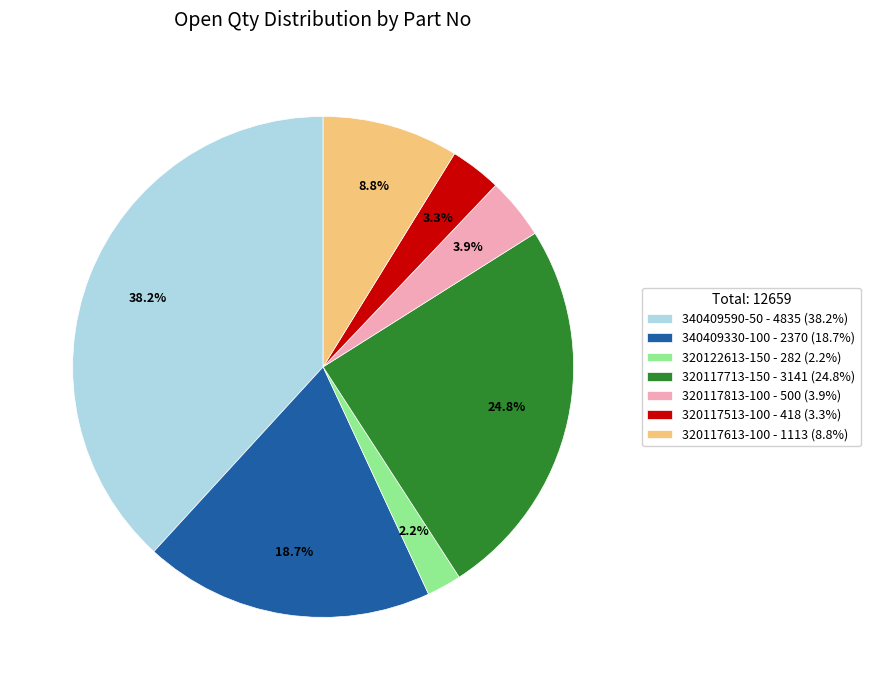

To the nearest percent, what portion does 320117813-100 represent?

4%